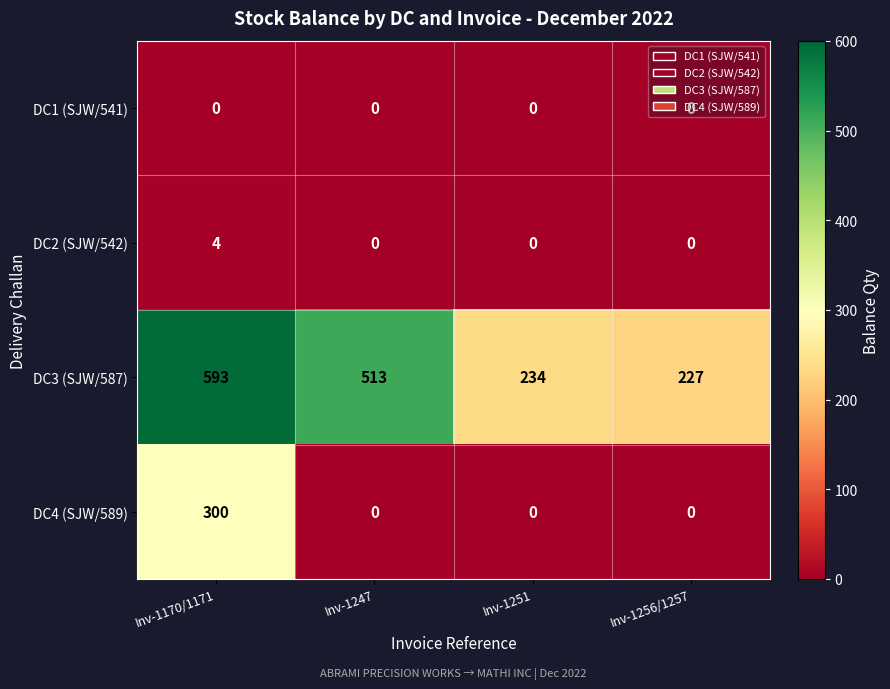

Which category has the highest value in the DC2 (SJW/542) series?

Inv-1170/1171